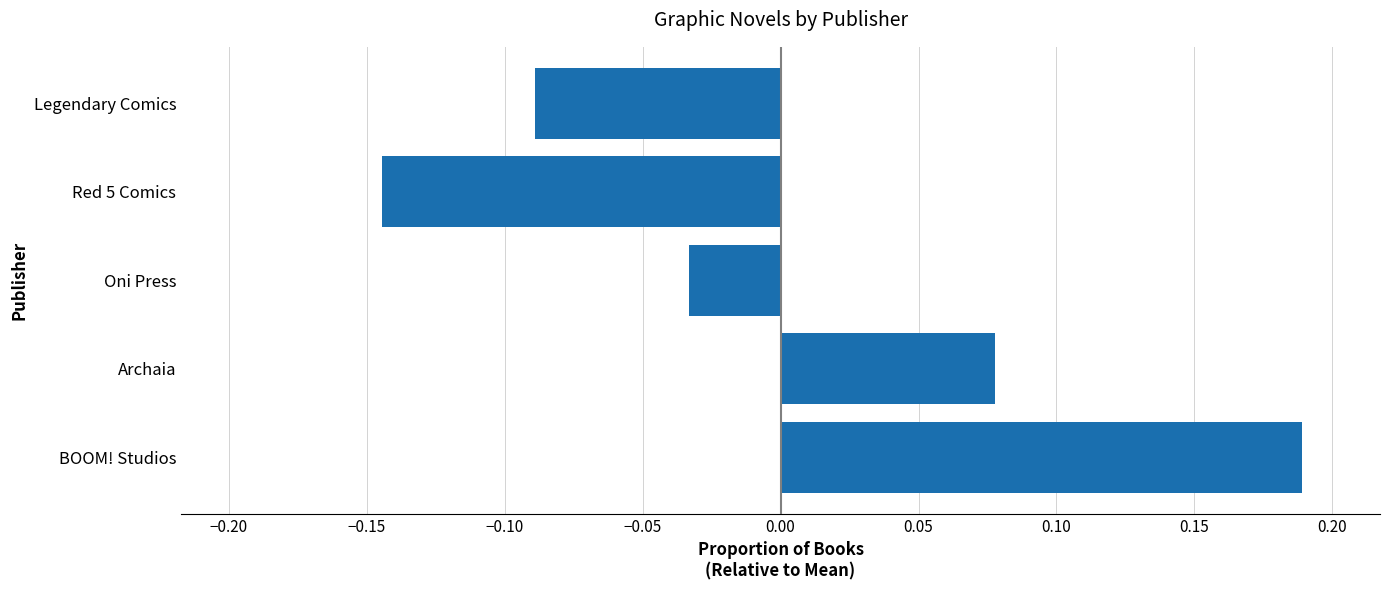

Does the chart contain any negative values?

Yes